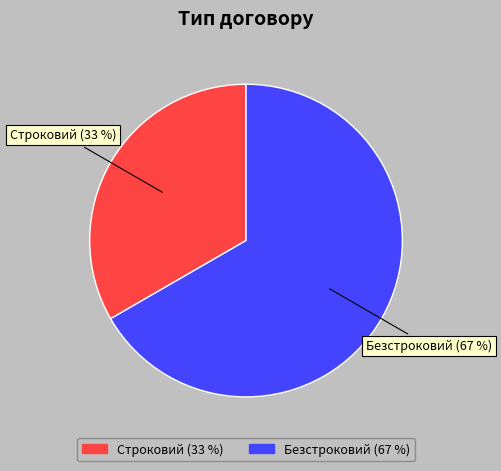

How many segments does this pie chart have?

2